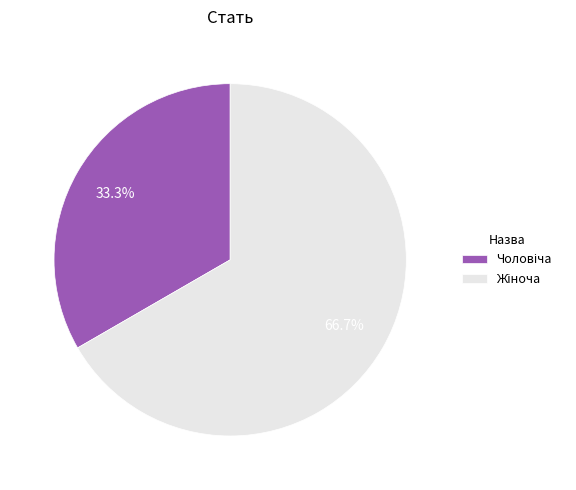

Is there a majority slice in this chart?

Yes